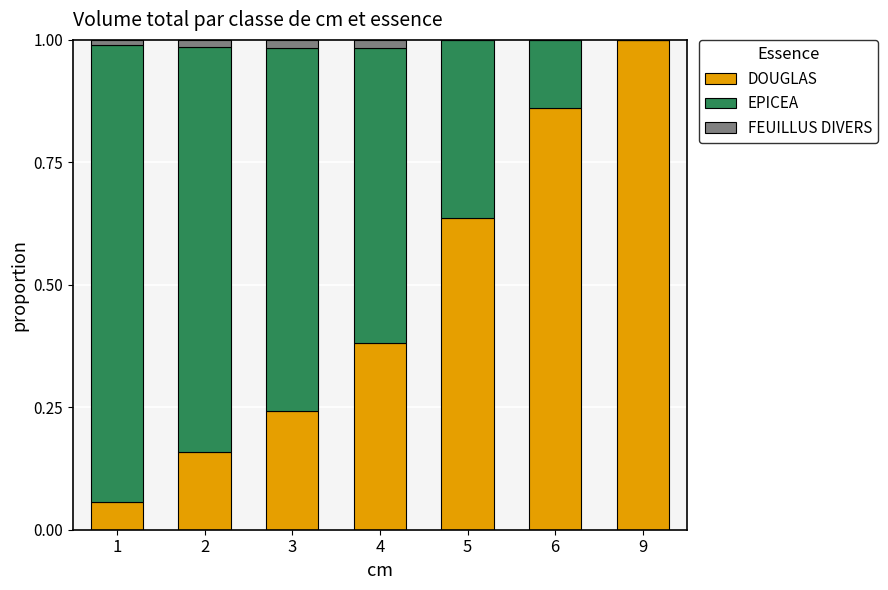

What is the highest value of the DOUGLAS series?

1.0